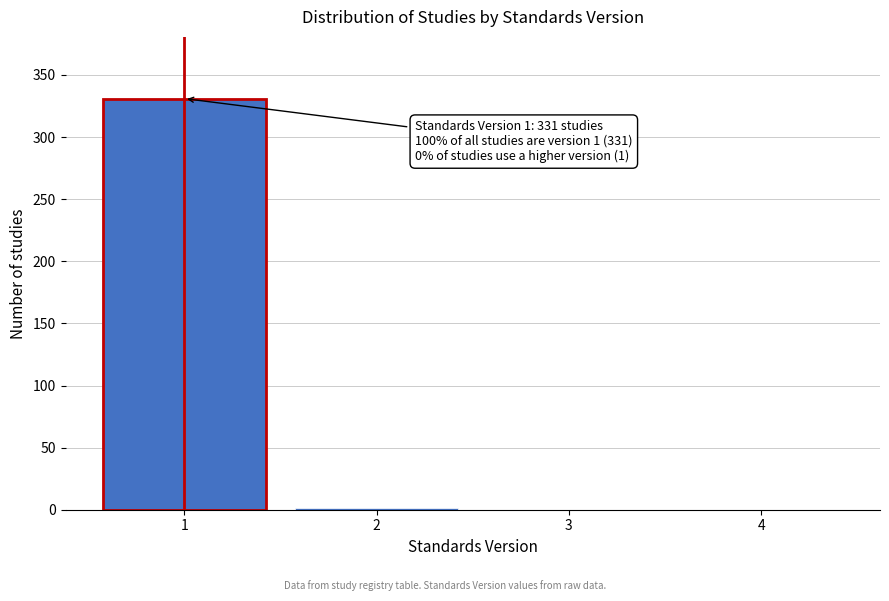

What is the change in value from 1 to 4?

-331